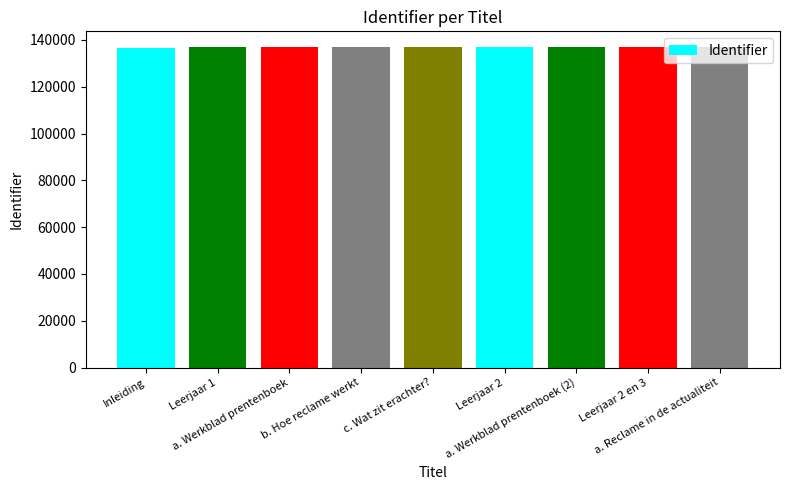

What is the value of the 9th bar from the left?

136797